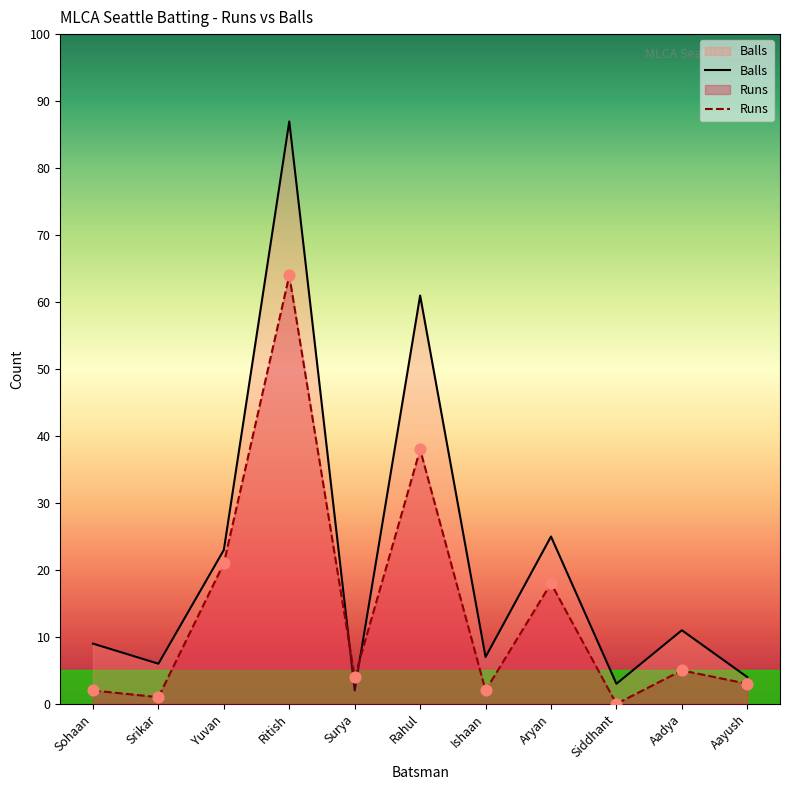

At how many categories does at least one series exceed 65?

1